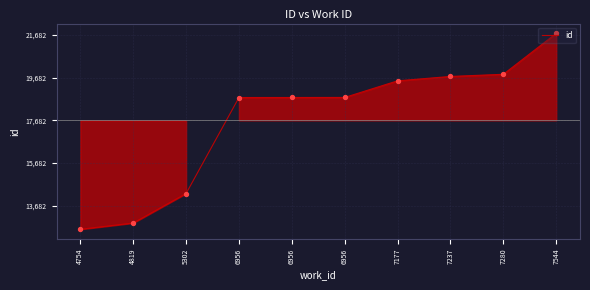

Is this an area chart (filled region under the line)?

Yes